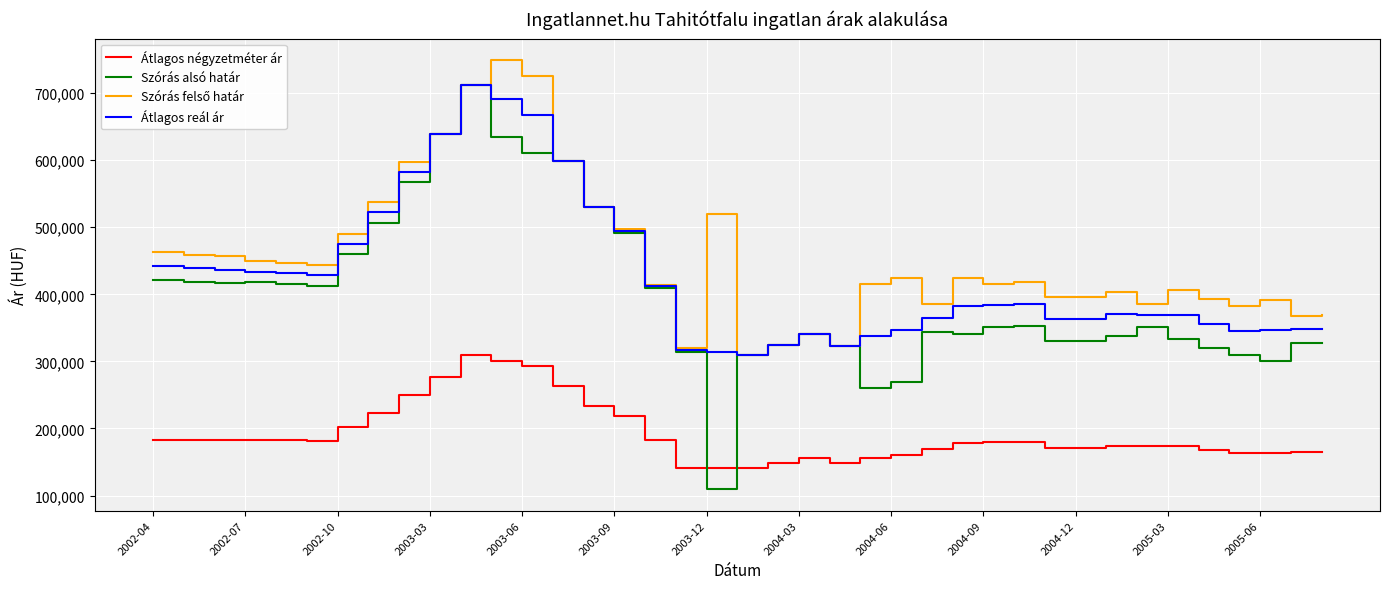

Which series has the largest range (max minus min)?

Szórás alsó határ